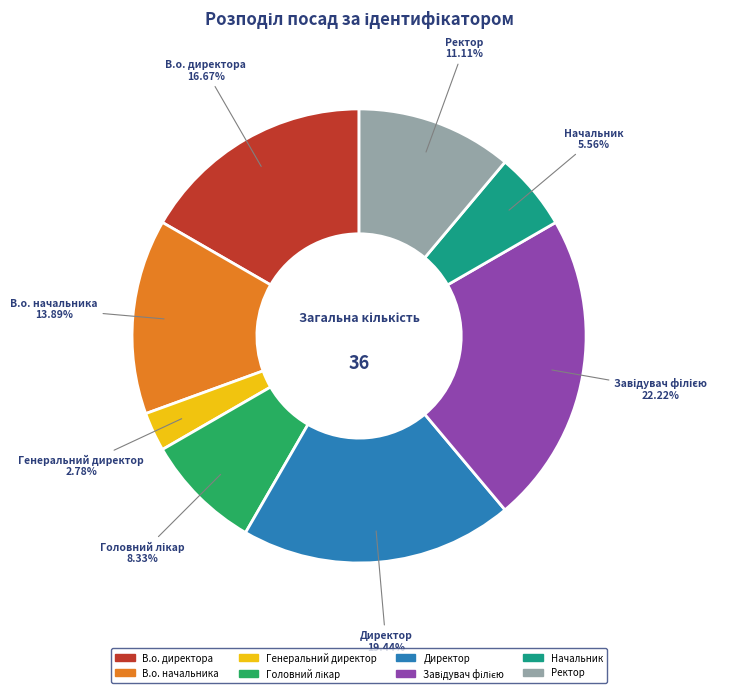

Does Ректор represent more than half of the total?

No